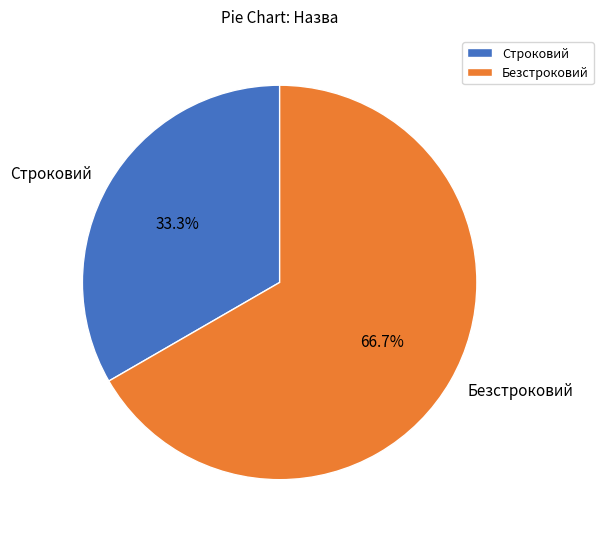

The Строковий slice represents 21% of the pie. True or false?

False